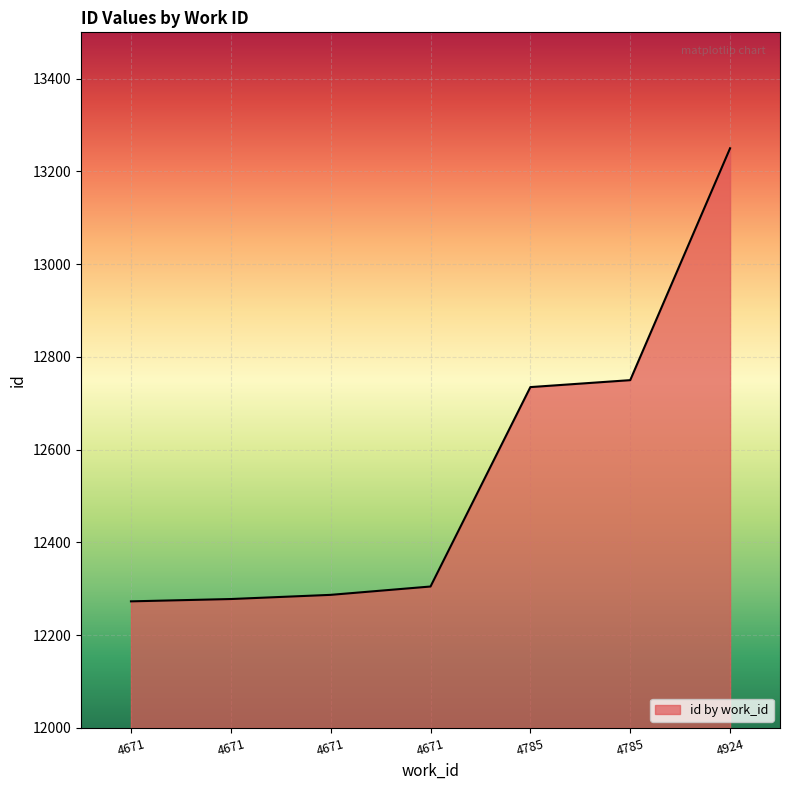

Is this an area chart (filled region under the line)?

Yes